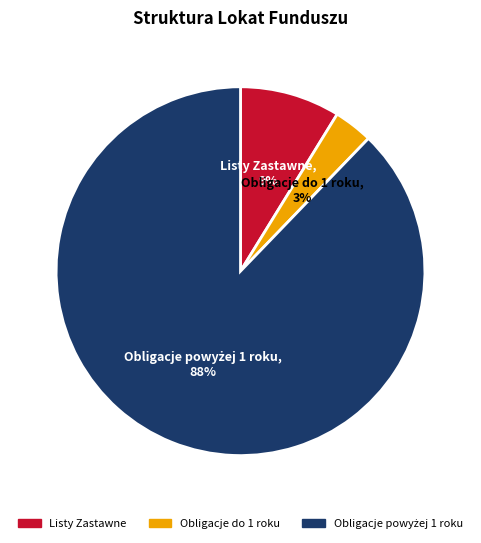

Which has a higher value, Listy Zastawne or Obligacje do 1 roku?

Listy Zastawne